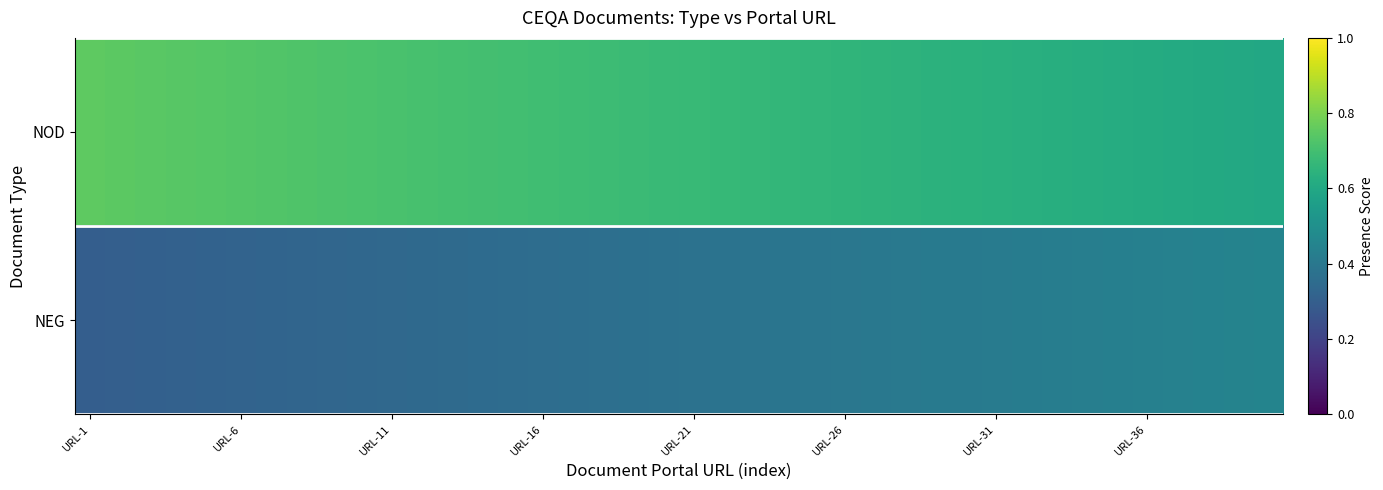

Reading left to right, extract all data points from this chart.

NOD: 0.8	0.7	0.7	0.7	0.7	0.7	0.7	0.7	0.7	0.7	0.7	0.7	0.7	0.7	0.7	0.7	0.7	0.7	0.7	0.7	0.7	0.7	0.7	0.7	0.7	0.7	0.7	0.6	0.6	0.6	0.6	0.6	0.6	0.6	0.6	0.6	0.6	0.6	0.6	0.6
NEG: 0.3	0.3	0.3	0.3	0.3	0.3	0.3	0.3	0.3	0.3	0.3	0.3	0.3	0.3	0.4	0.4	0.4	0.4	0.4	0.4	0.4	0.4	0.4	0.4	0.4	0.4	0.4	0.4	0.4	0.4	0.4	0.4	0.4	0.4	0.4	0.4	0.4	0.4	0.4	0.4